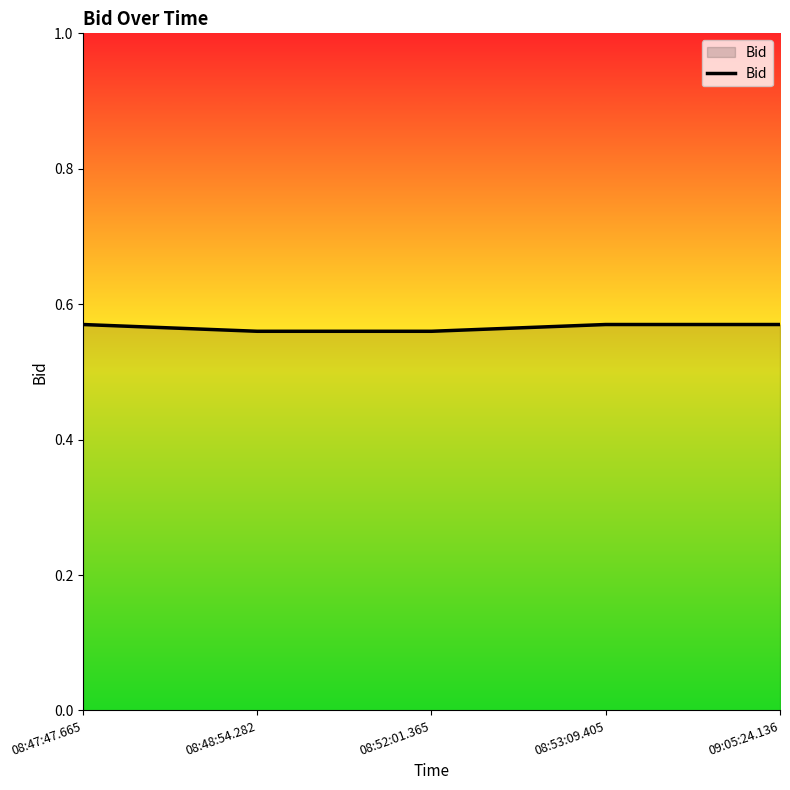

What position from the left is 08:48:54.282?

2